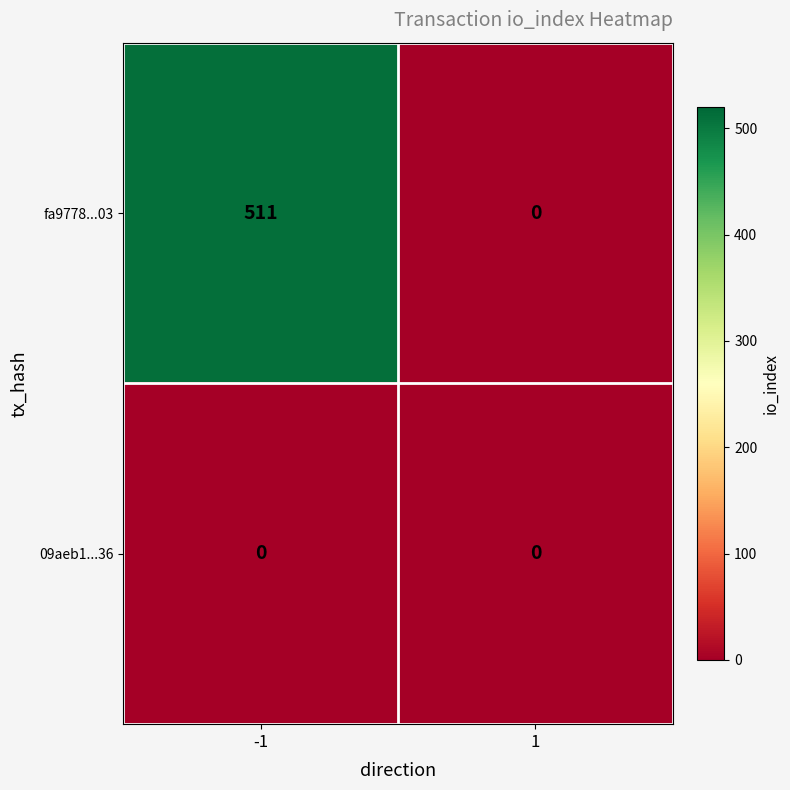

Which series changed the most between -1 and 1?

fa9778...03